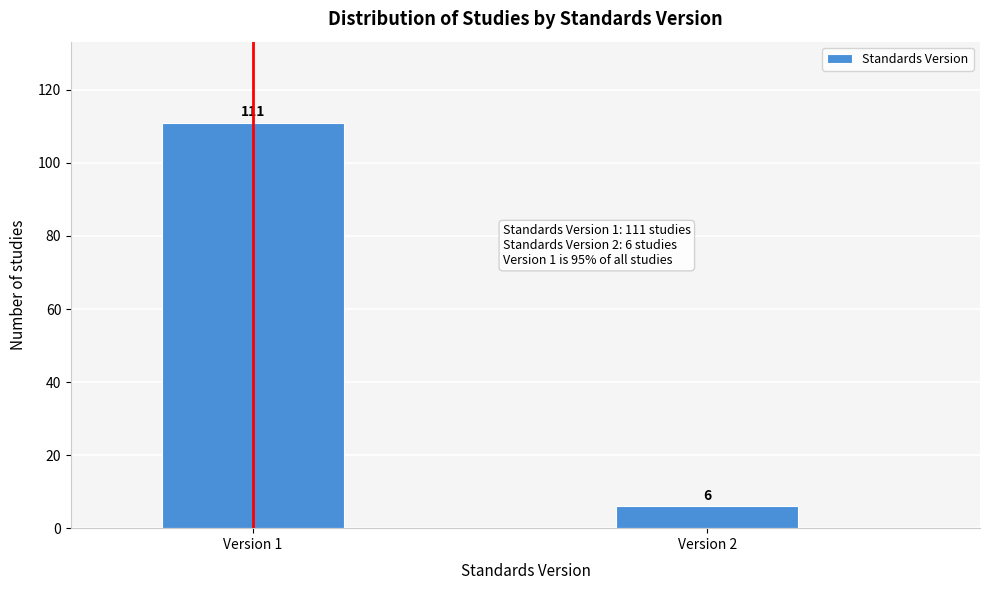

Reading left to right, transcribe all the data shown in this chart.

111	6